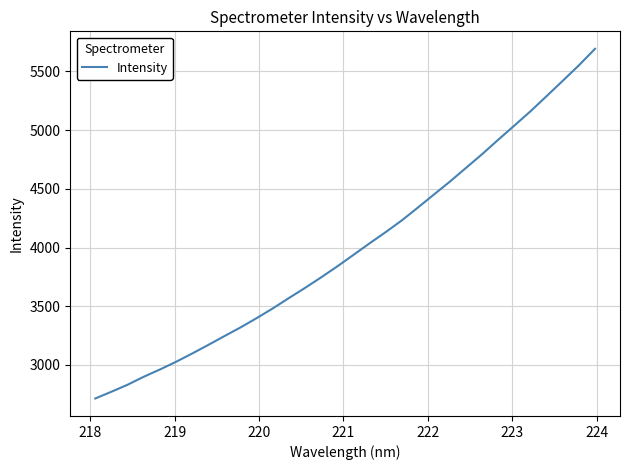

What is the minimum value shown in the chart?

2713.8